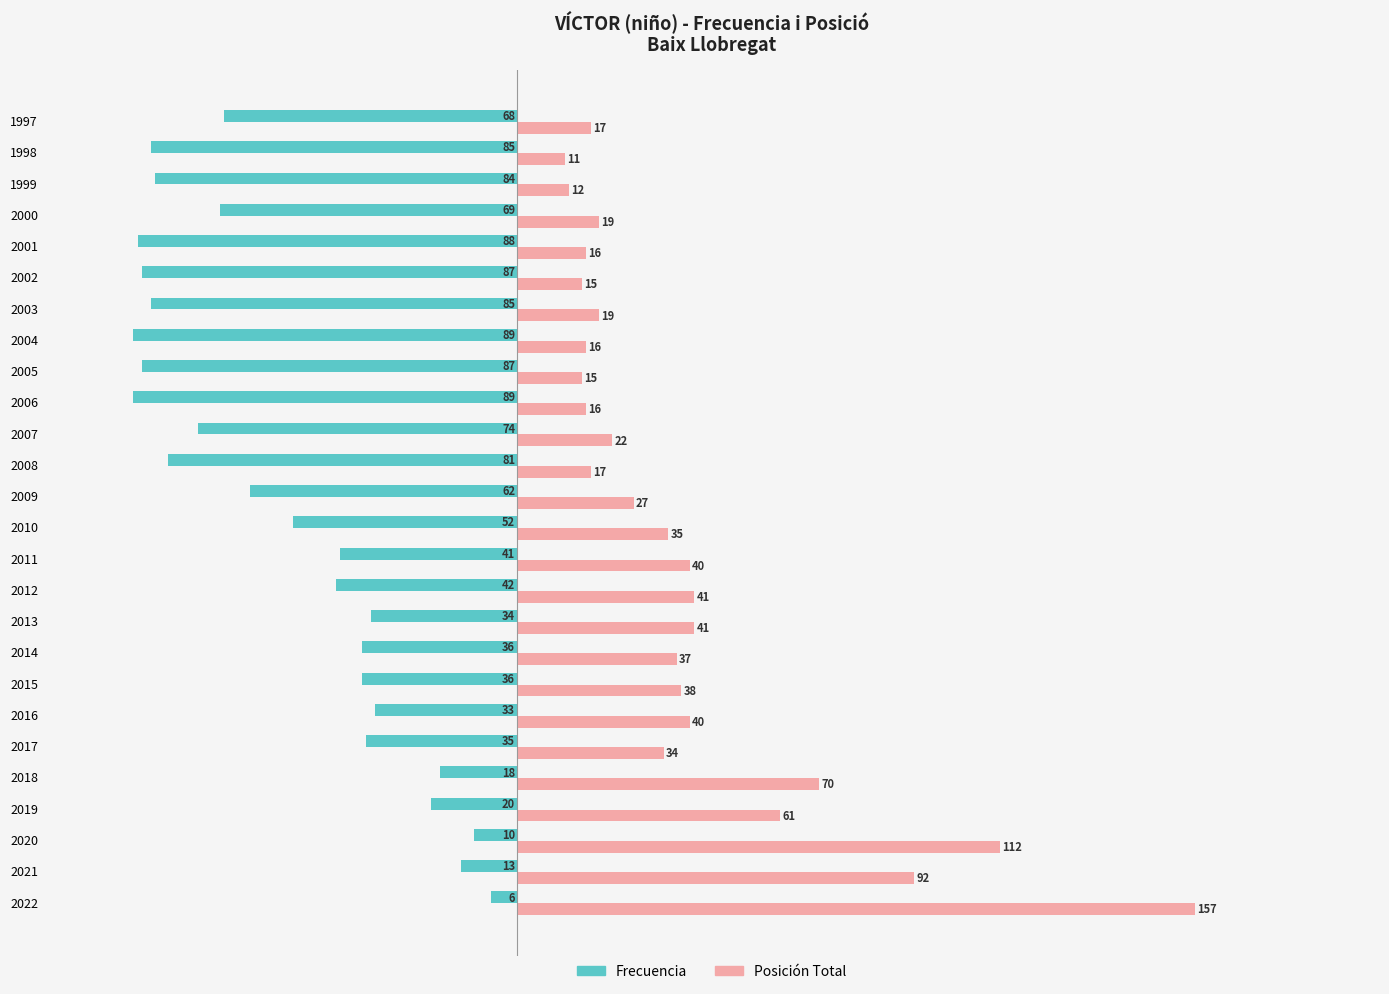

Rank the series by their average value, from lowest to highest.

Frecuencia, Posición Total